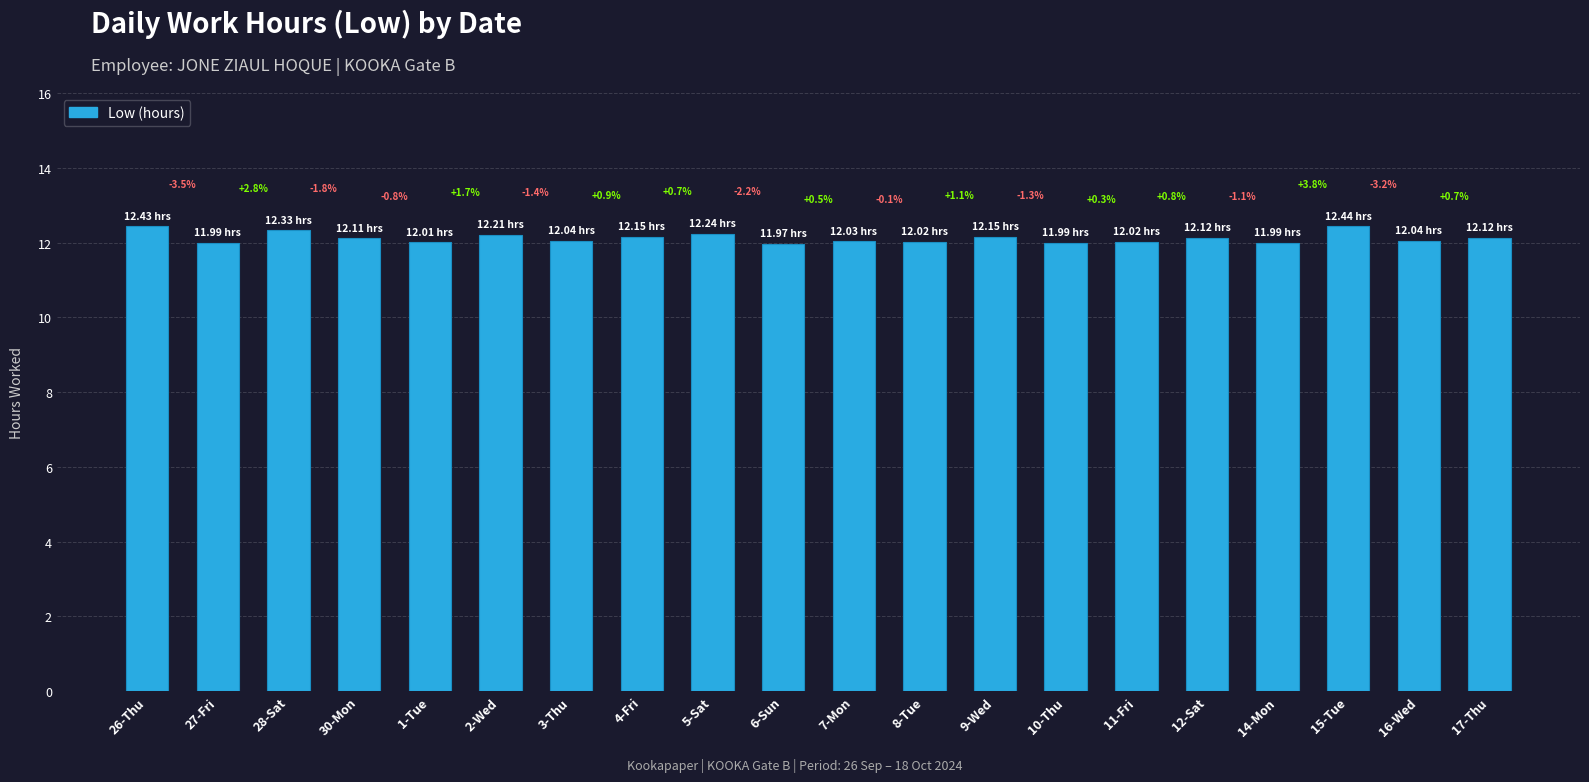

Reading right to left, what are all the values shown in this chart?

17-Thu=12.1	16-Wed=12.0	15-Tue=12.4	14-Mon=12.0	12-Sat=12.1	11-Fri=12.0	10-Thu=12.0	9-Wed=12.2	8-Tue=12.0	7-Mon=12.0	6-Sun=12.0	5-Sat=12.2	4-Fri=12.2	3-Thu=12.0	2-Wed=12.2	1-Tue=12.0	30-Mon=12.1	28-Sat=12.3	27-Fri=12.0	26-Thu=12.4